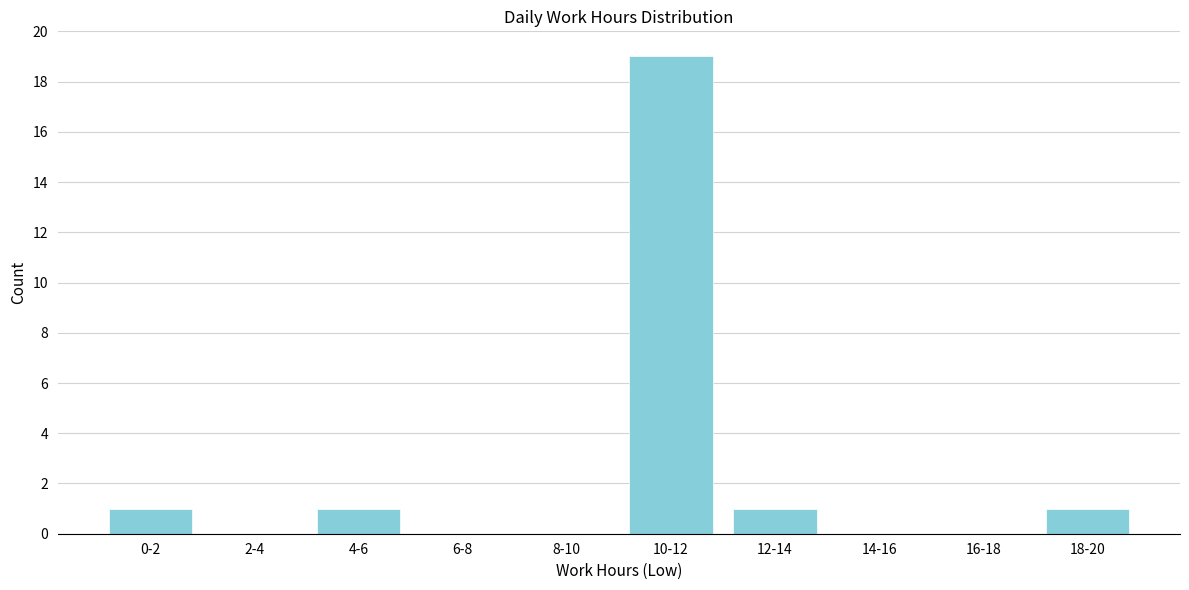

Reading left to right, extract all data points from this chart.

0-2=1	2-4=0	4-6=1	6-8=0	8-10=0	10-12=19	12-14=1	14-16=0	16-18=0	18-20=1